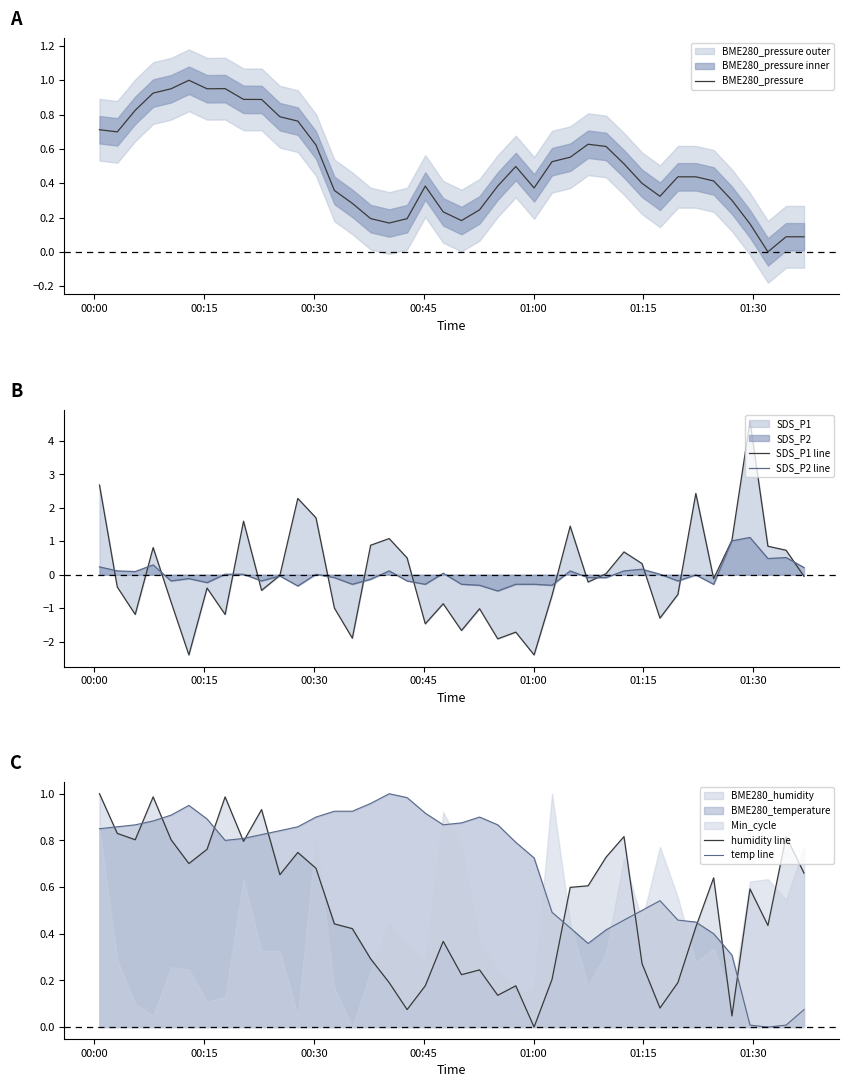

What is the lowest value of the SDS_P1 line series?

-2.4